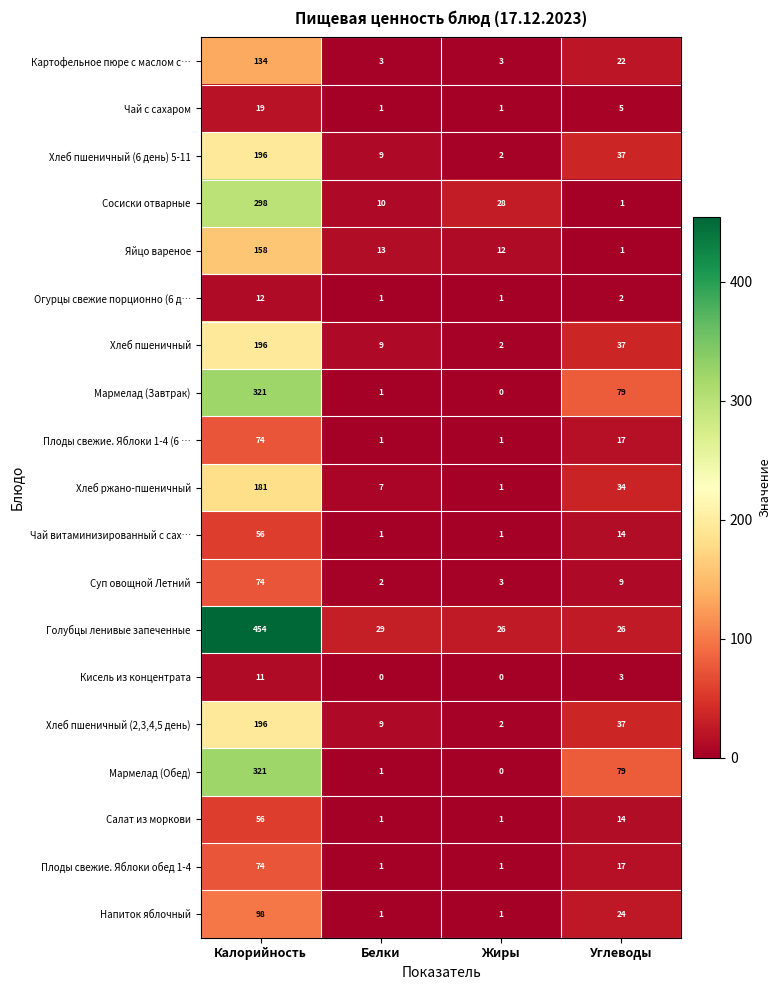

How many Салат из моркови values are between 1 and 56?

4